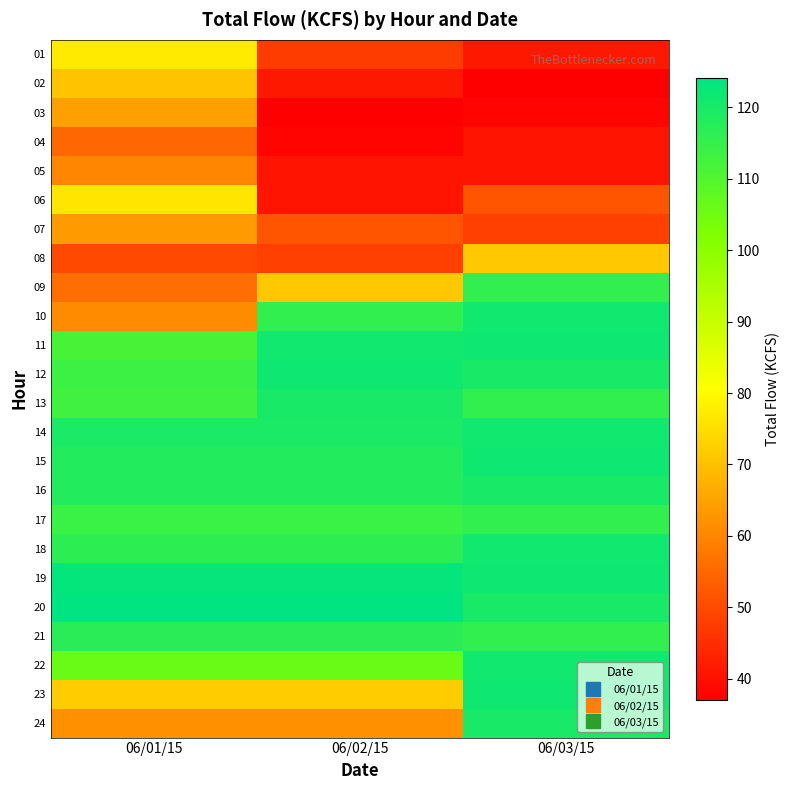

What is the spread (max minus min) of values at 06/03/15?

84.6